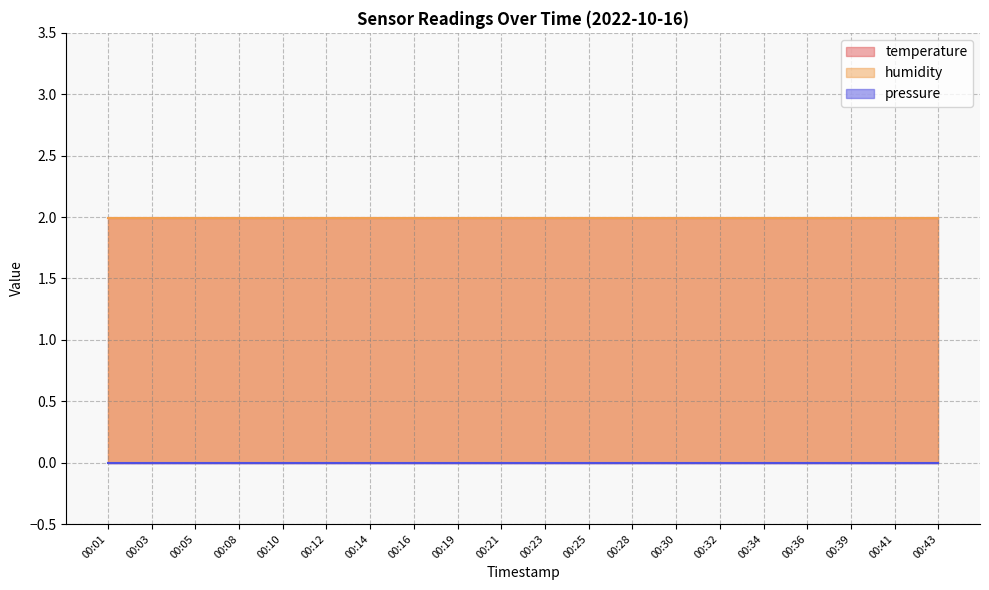

List the series in order of their peak value, lowest first.

pressure, temperature, humidity